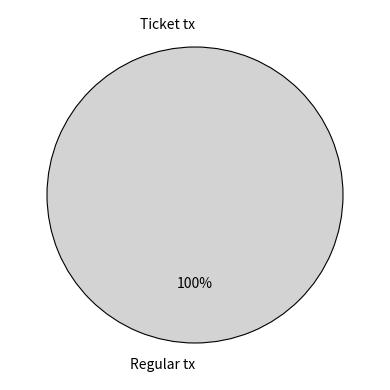

To the nearest percent, what is the difference between the Ticket tx and Regular tx slice percentages?

100%